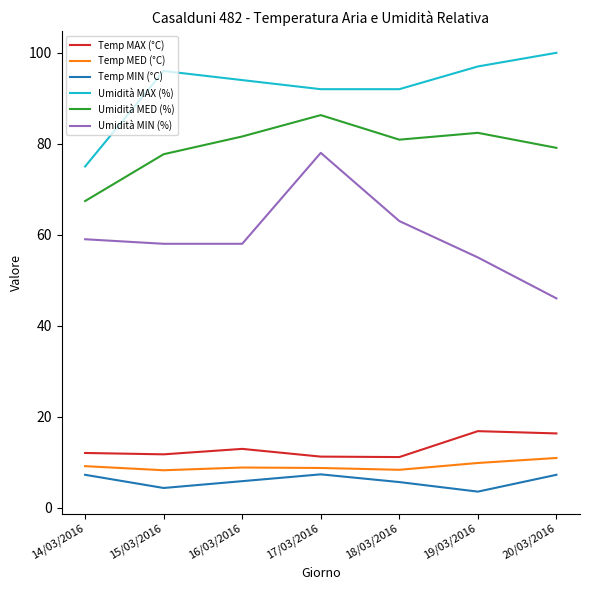

Which category has the highest value across all series?

20/03/2016